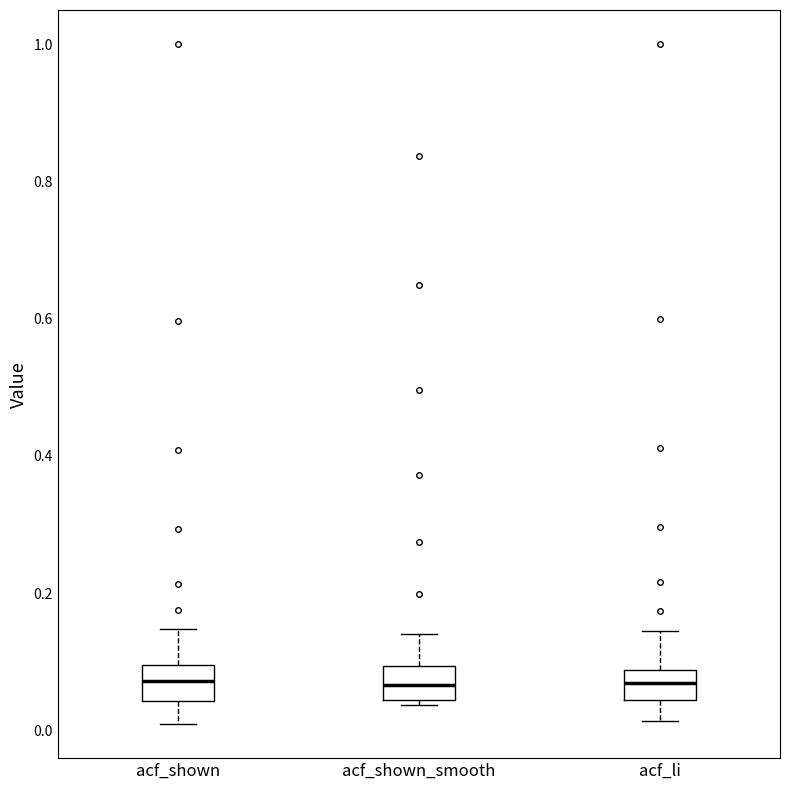

Reading left to right, transcribe this box plot: for each box, give where its median line is, the range the box spans, and where its two whiskers end, as read against the y-axis. The values are not printed on the chart, so give them approximately, as read against the axis.

acf_shown: median 0.08, box 0.04 to 0.10, whiskers 0.00 to 0.14
acf_shown_smooth: median 0.06, box 0.04 to 0.10, whiskers 0.04 (just below the box's lower edge) to 0.14
acf_li: median 0.06, box 0.04 to 0.08, whiskers 0.02 to 0.14